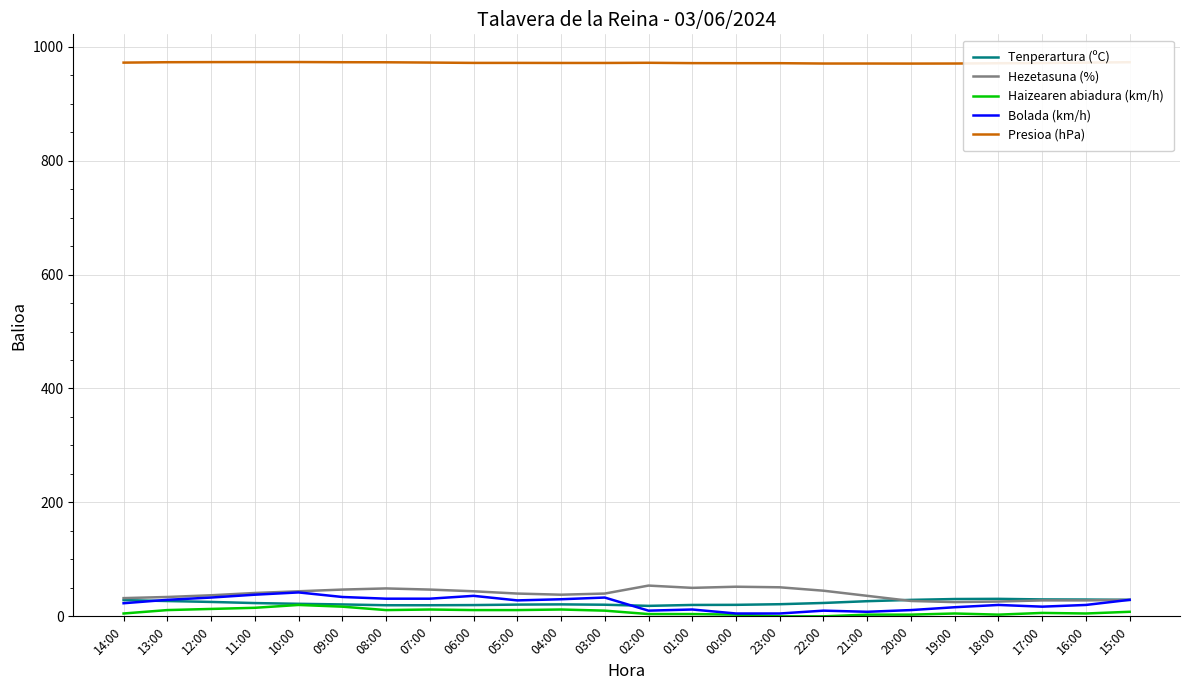

The Presioa (hPa) series shows 970.5 at 21:00. True or false?

True